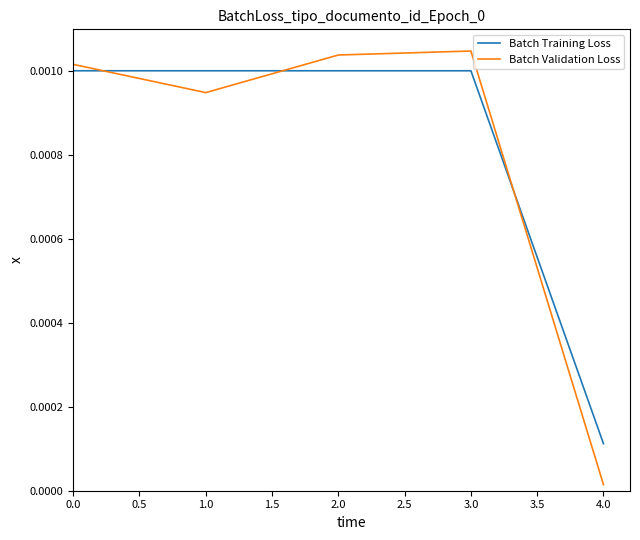

After their last crossing, which series has the higher values: Batch Training Loss or Batch Validation Loss?

Batch Training Loss